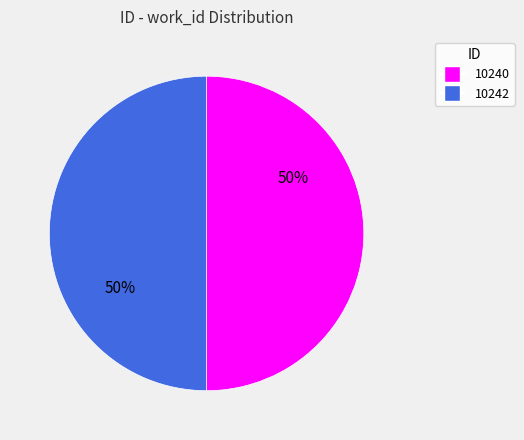

To the nearest percent, what portion does 10240 represent?

50%